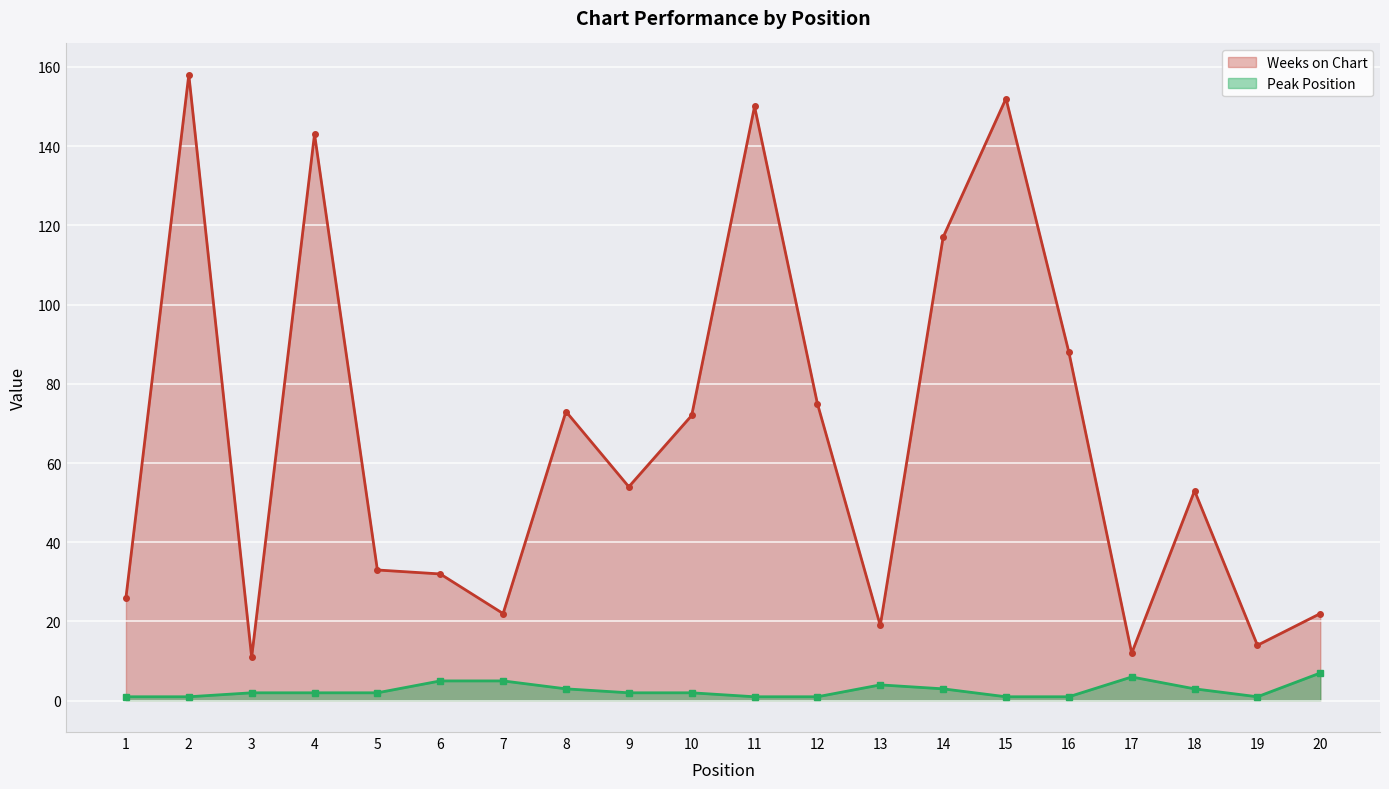

At how many categories does at least one series exceed 54?

9